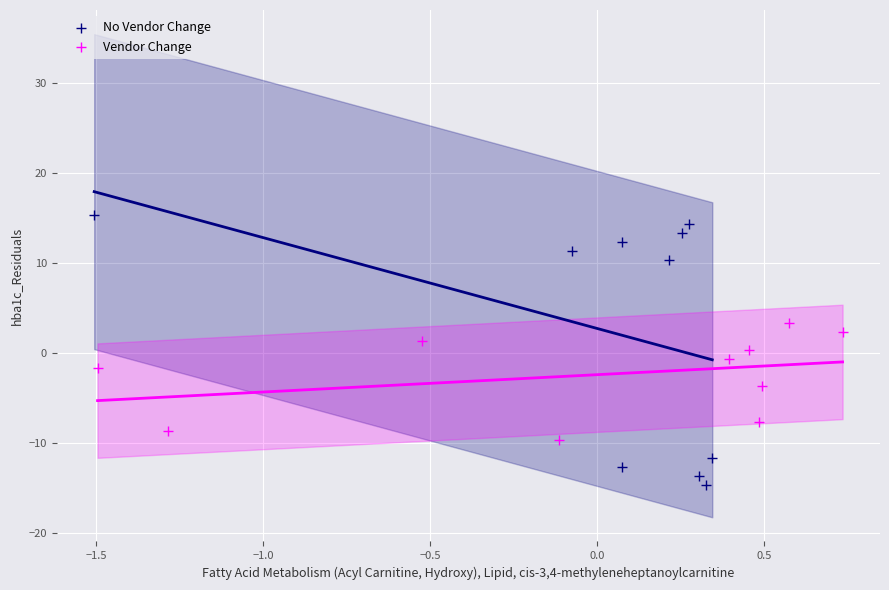

Which series reaches the maximum Y coordinate?

No Vendor Change